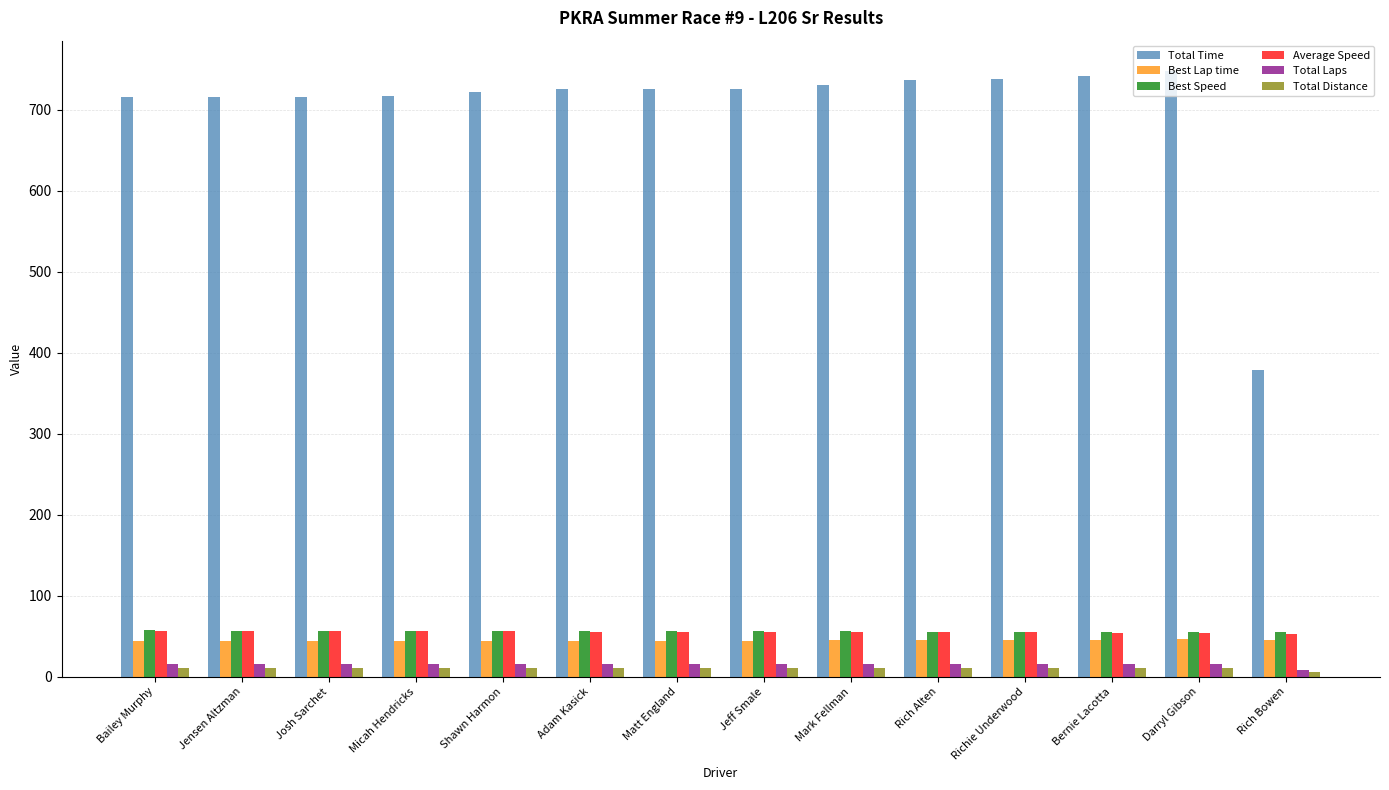

What is the total value across all series at Jensen Altzman?

900.8